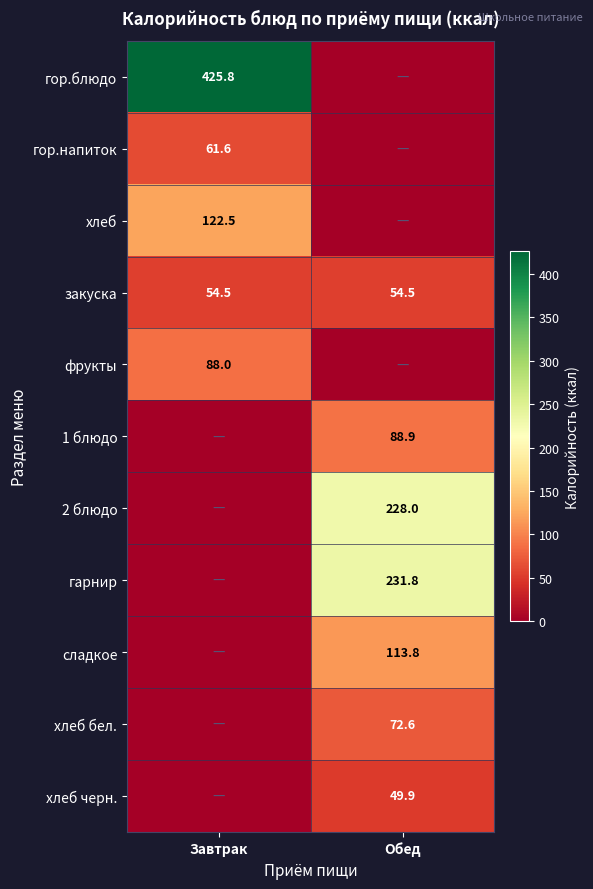

Is it true that закуска equals 77.9 at Завтрак?

False